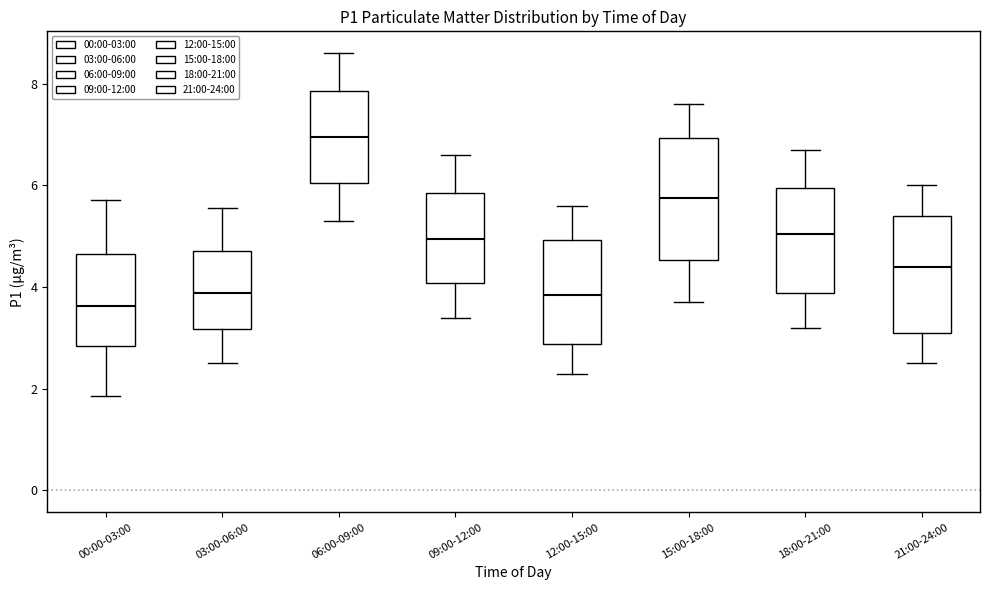

Where does the upper whisker of the box for 03:00-06:00 end on the y-axis? The values are not printed on the chart, so give them approximately, as read against the axis.

5.6